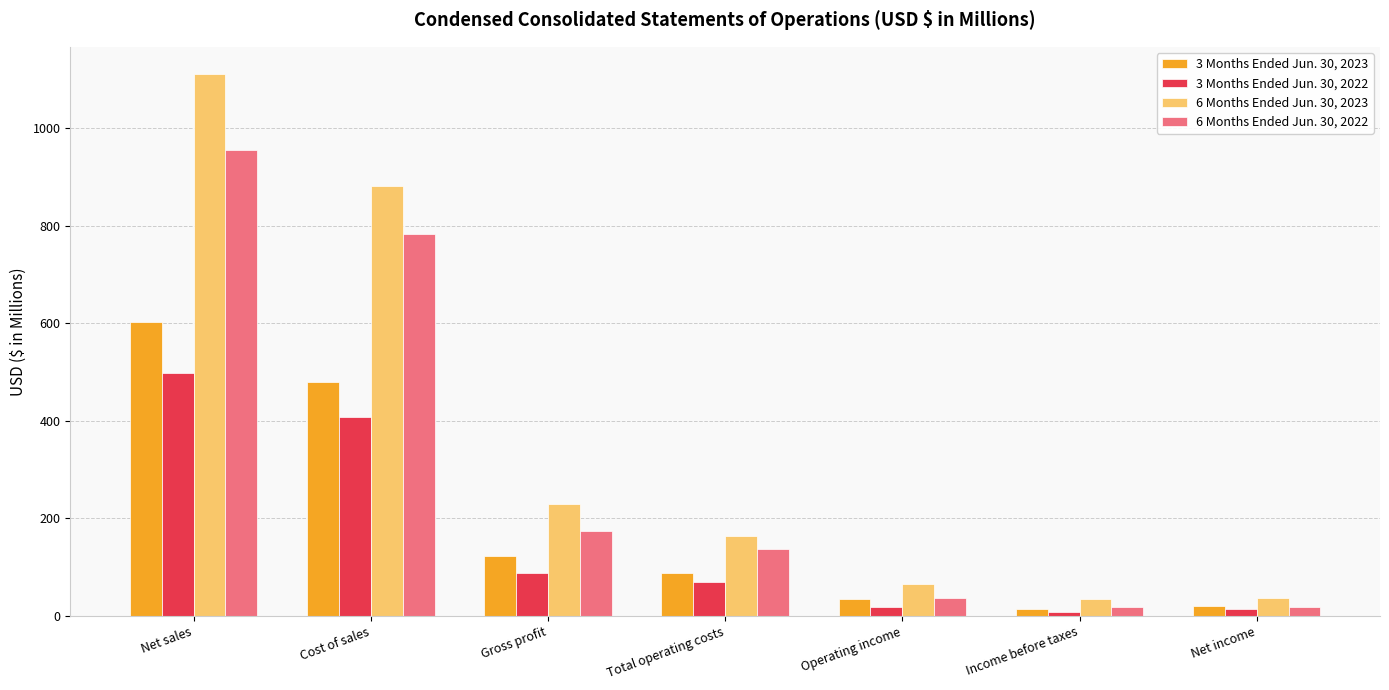

What is the maximum value shown in the chart?

1111.1